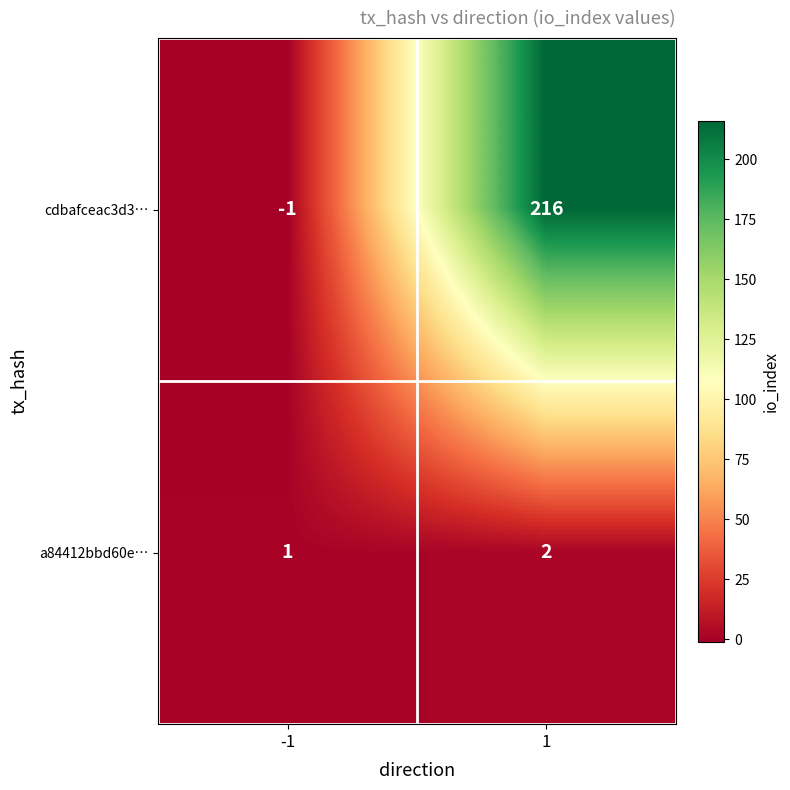

What is the spread (max minus min) of values at 1?

214